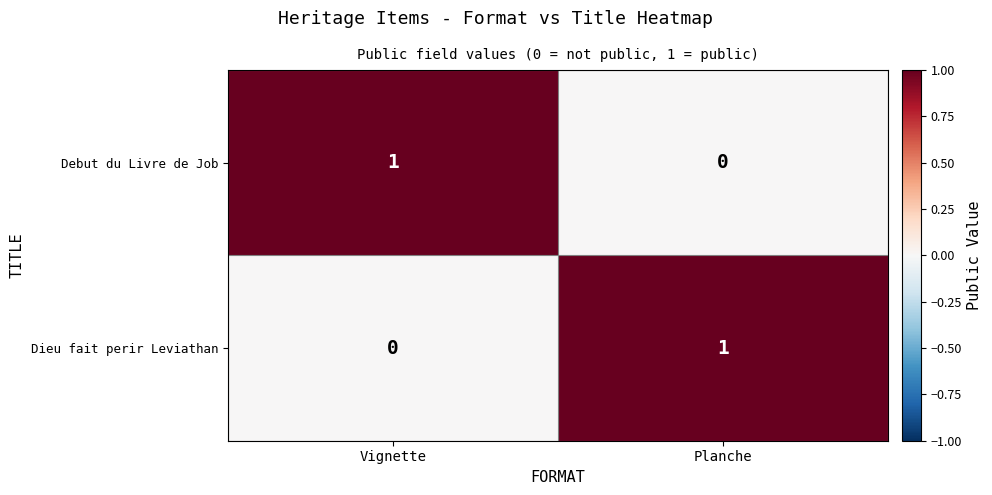

At which label does Debut du Livre de Job reach its peak?

Vignette